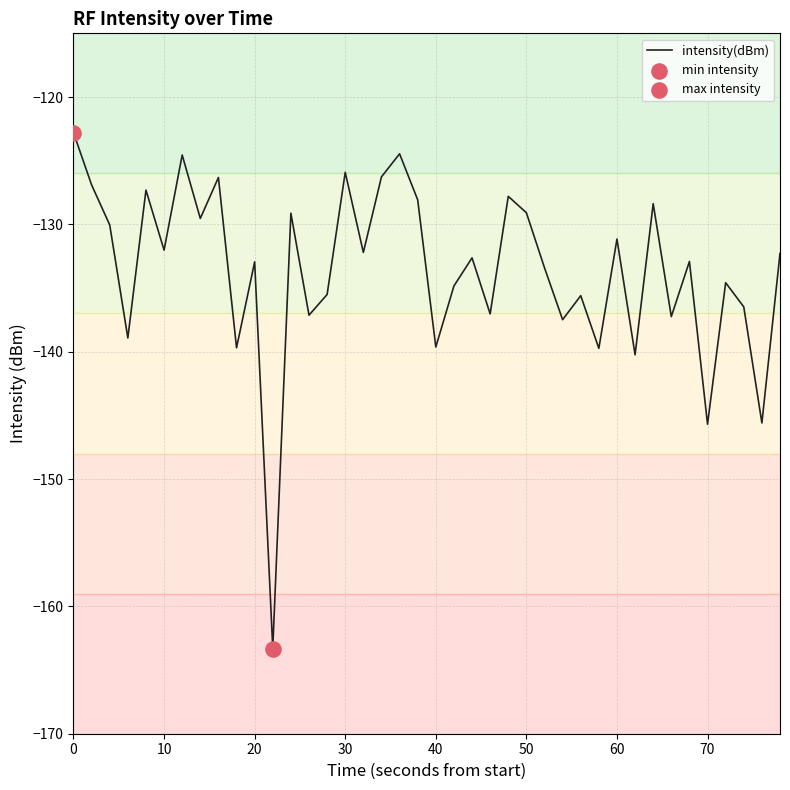

What is the minimum value shown in the chart?

-163.3